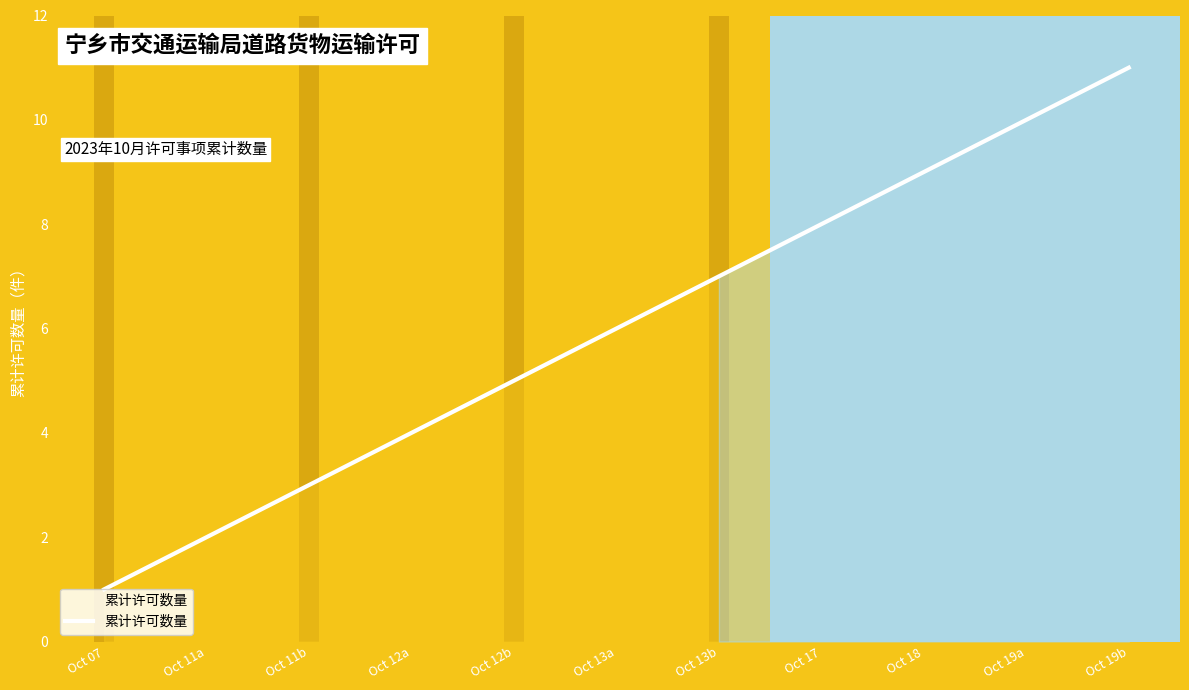

True or false: the data has more than 1 interior local peaks.

False